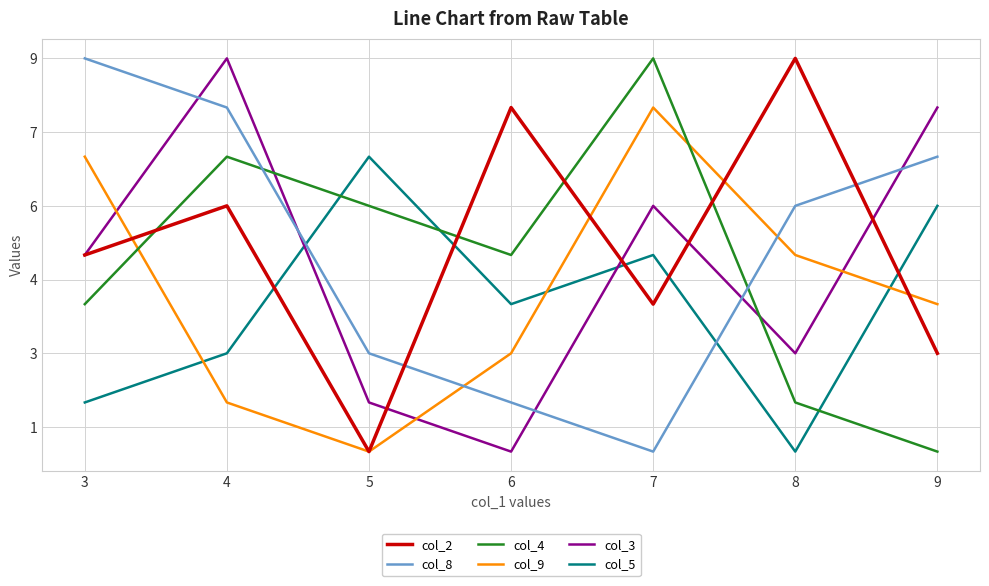

Does the chart have visible grid lines?

Yes